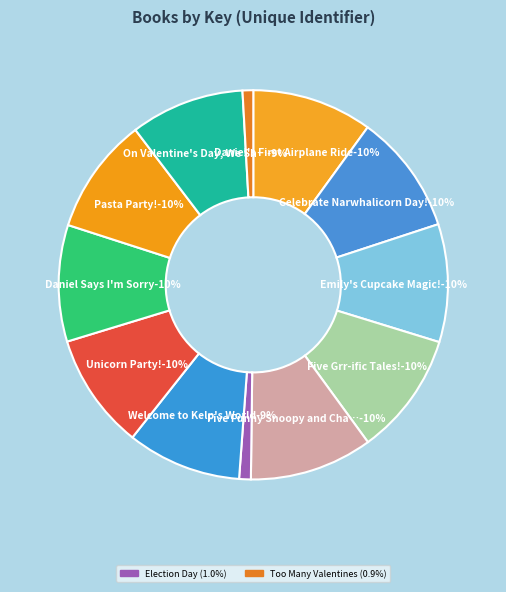

Which category has the biggest portion of the pie?

Five Grr-ific Tales!